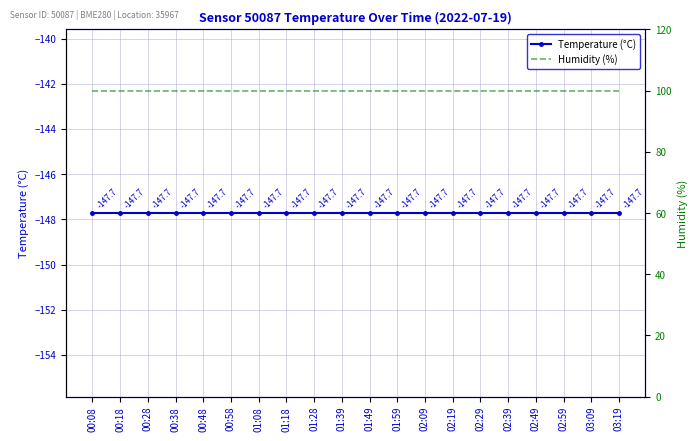

What position from the left is 01:39?

10